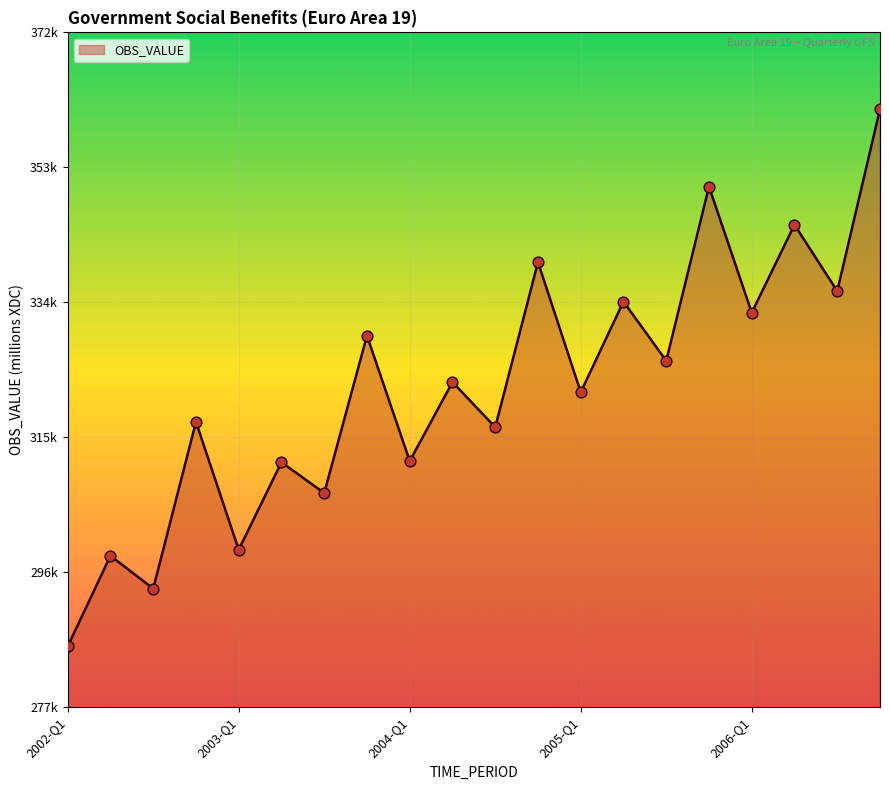

Does the chart have visible grid lines?

Yes